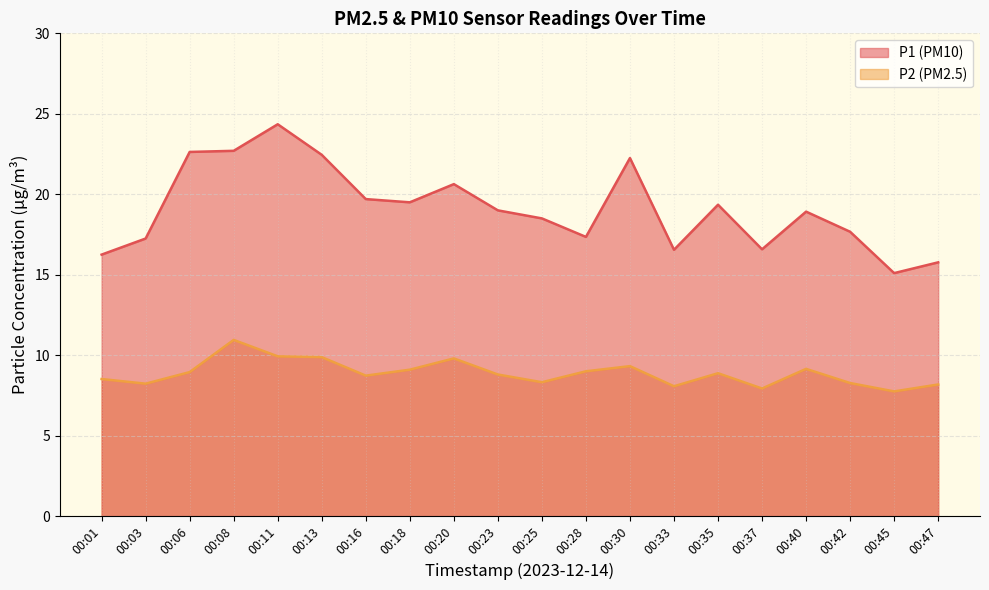

What is the sum of the P2 values at 00:45 and 00:06?

16.7